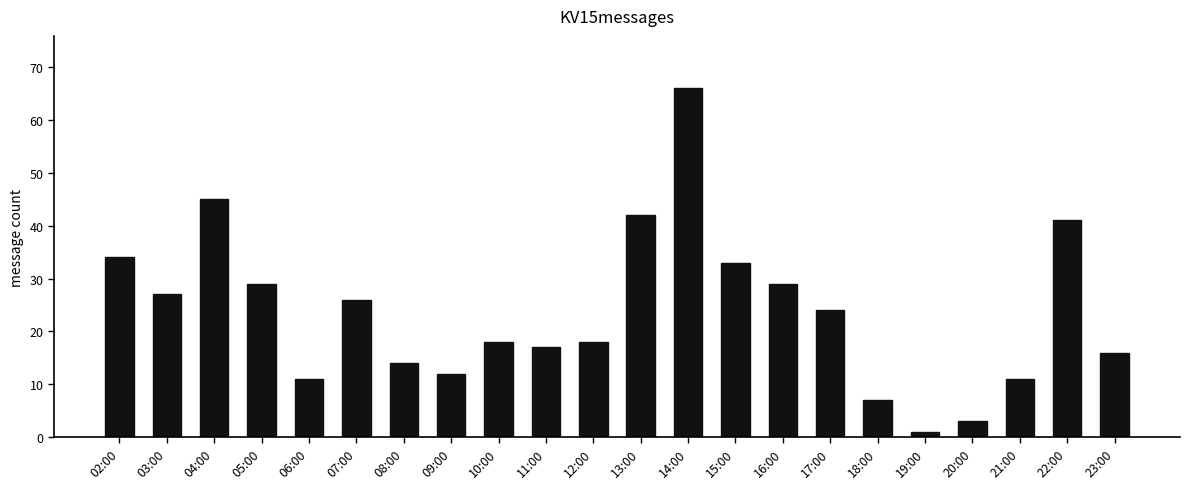

Are the bars grouped side by side (vs. stacked)?

No